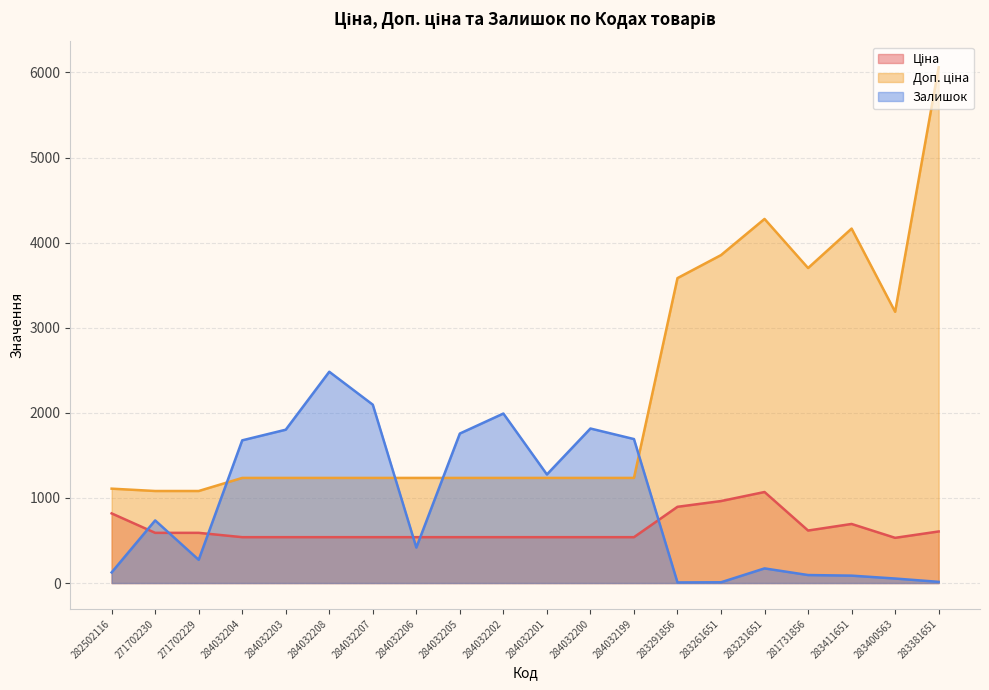

Where is the first local maximum for Доп. ціна?

283231651